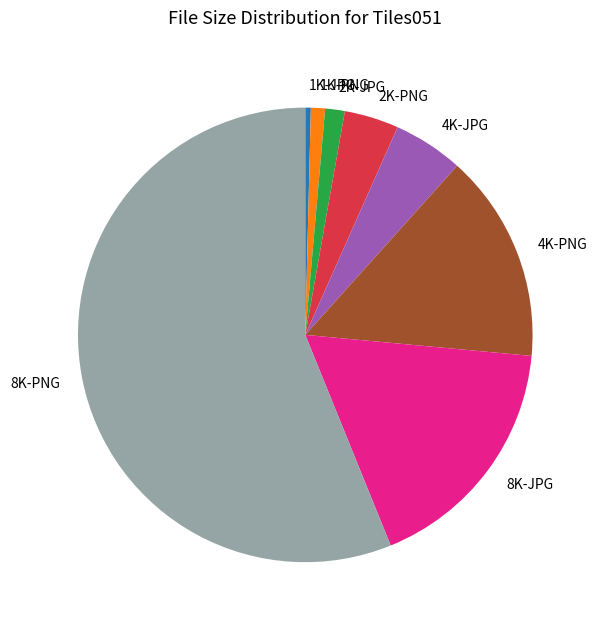

Approximately how many times larger is the value at 2K-JPG compared to 8K-JPG?

0.1